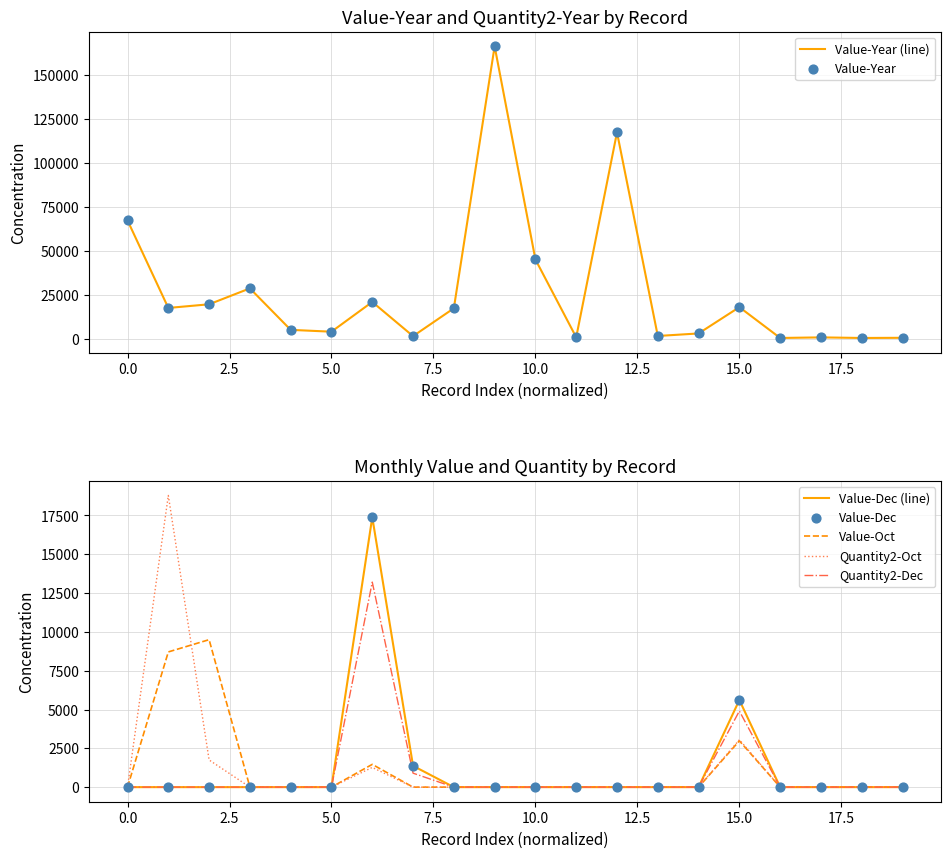

Which series contains the highest Y value?

Value-Year